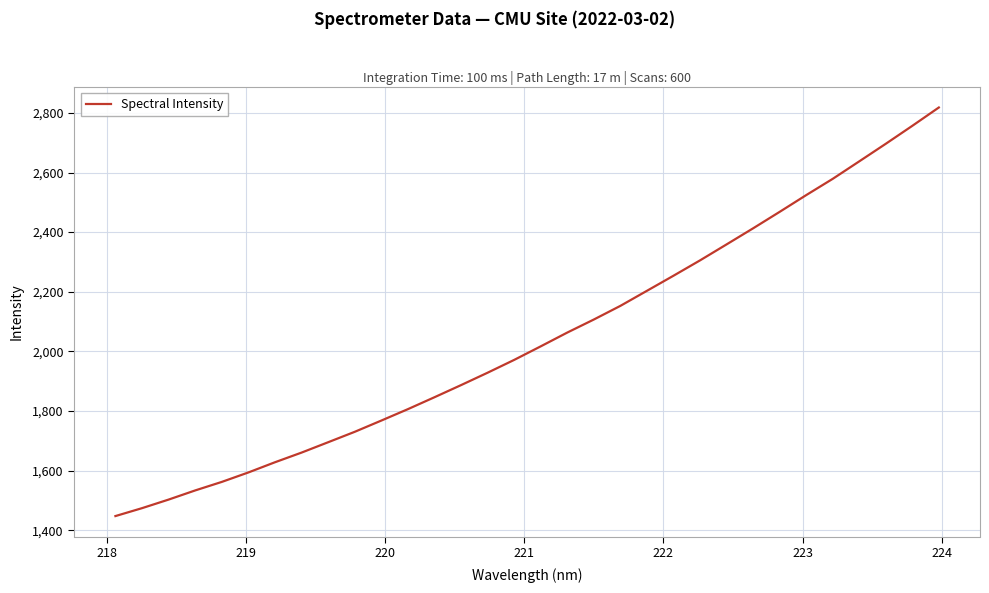

What is the minimum value shown in the chart?

1447.3